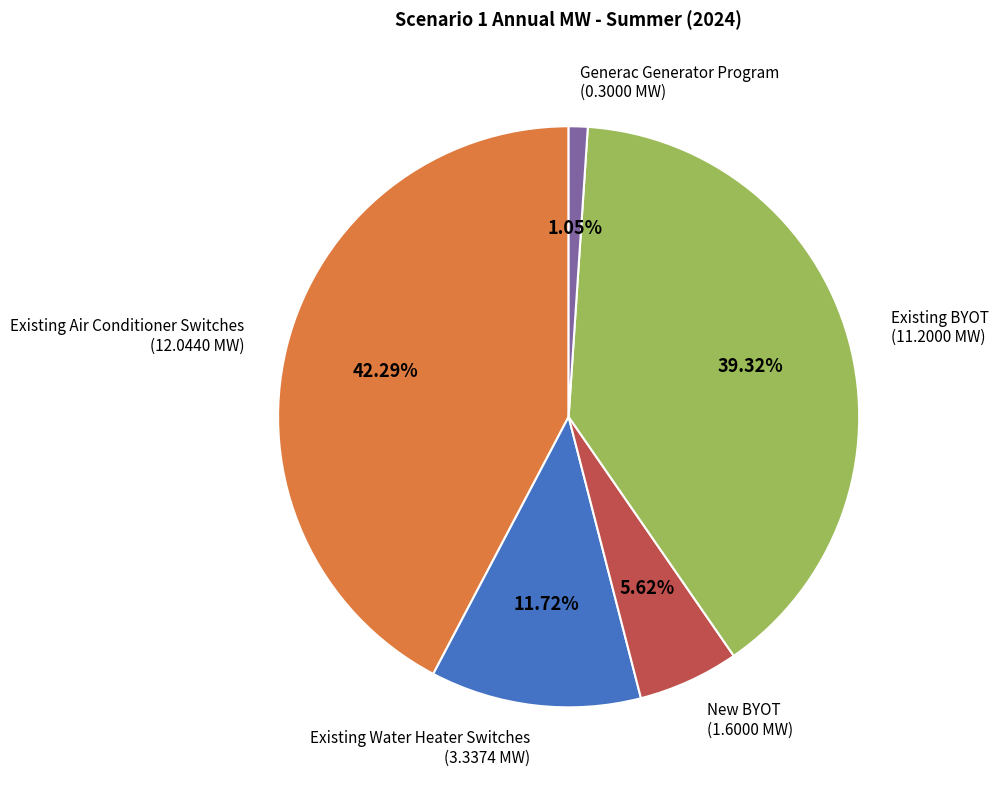

True or false: Existing Water Heater Switches accounts for 21% of the total.

False